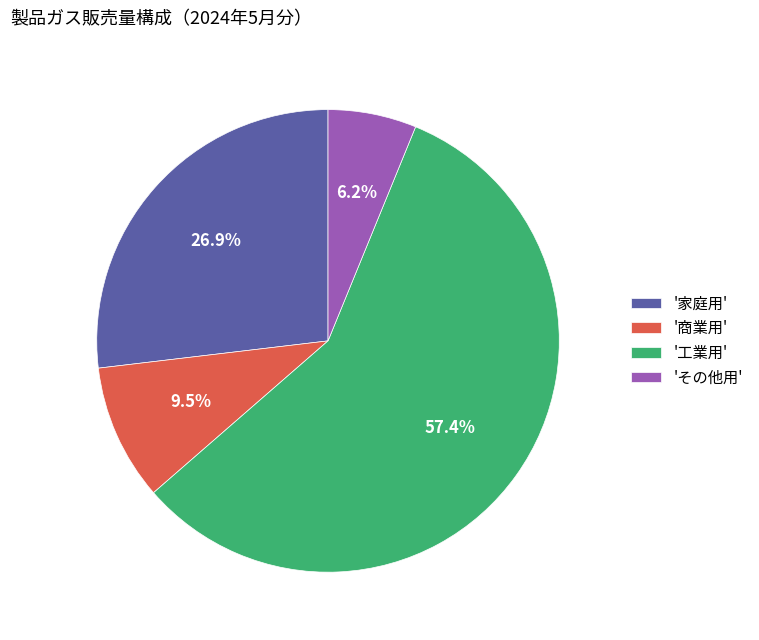

What portion of the pie excludes '工業用'?

42.6%